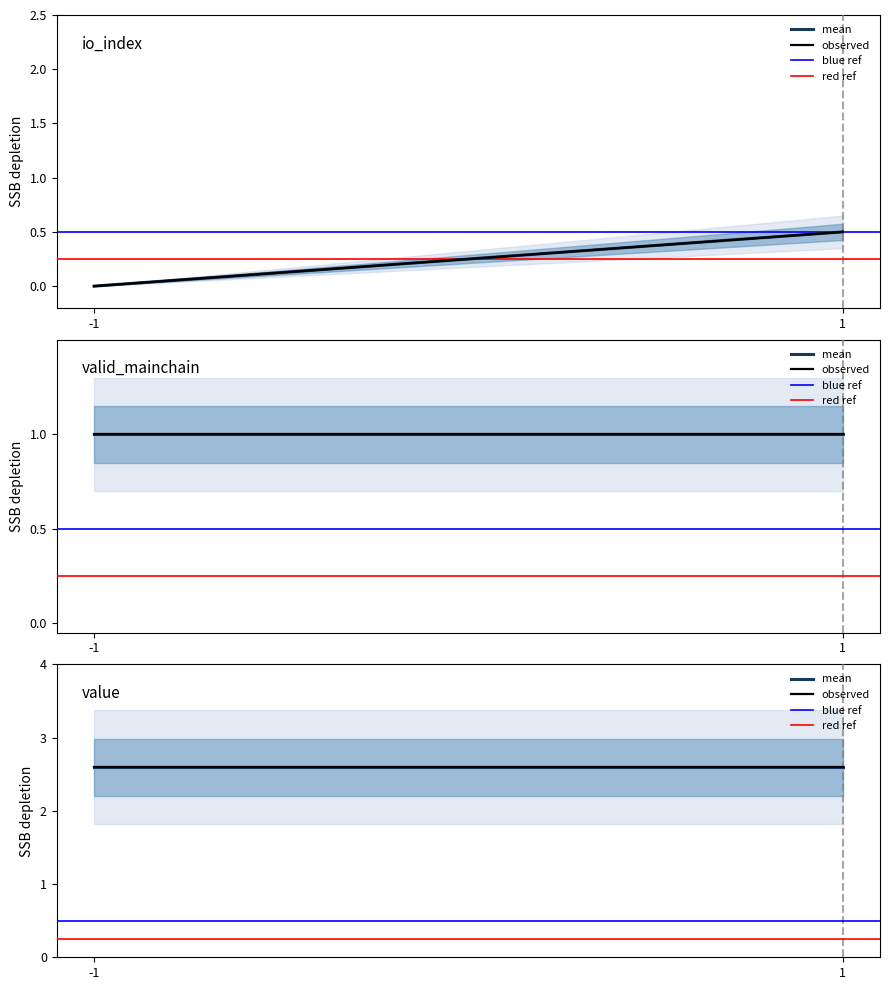

What is the value of the observed point at the 2nd from the left?

2.6